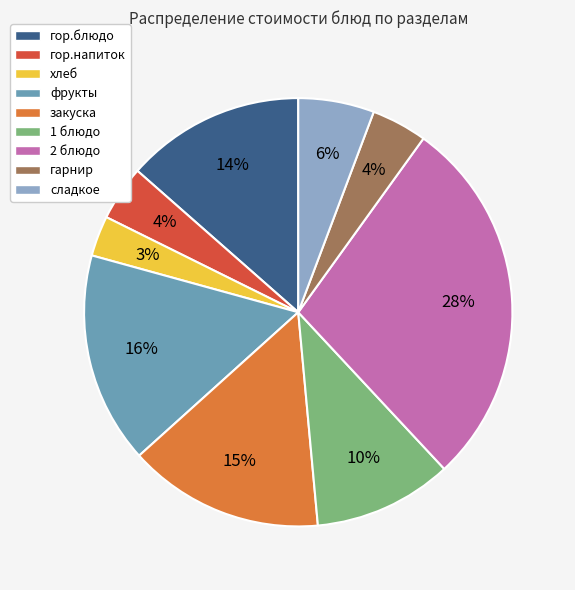

Do 2 блюдо and гарнир together represent more than half of the pie?

No